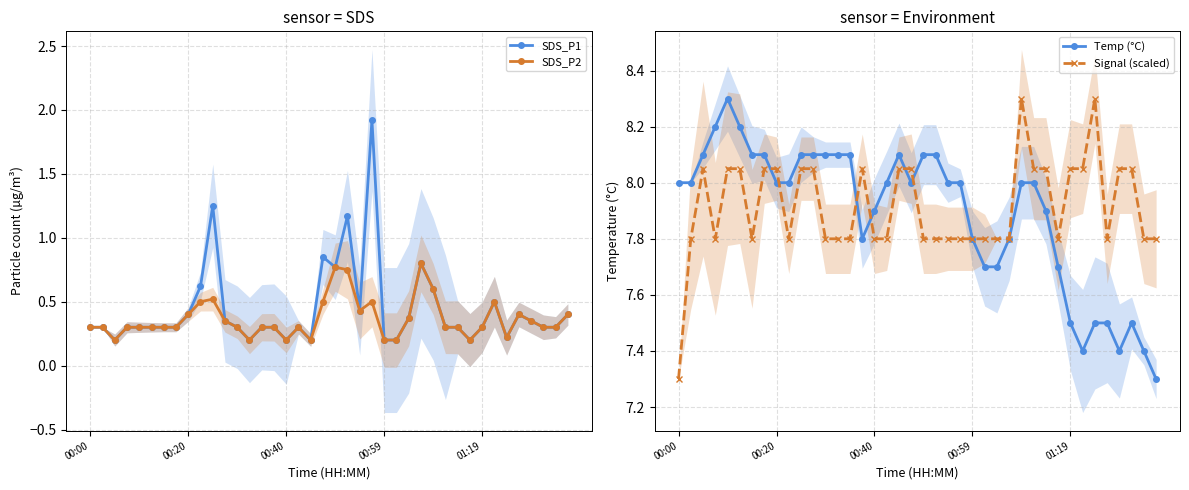

What is the difference between the highest and lowest values at 9?

7.5